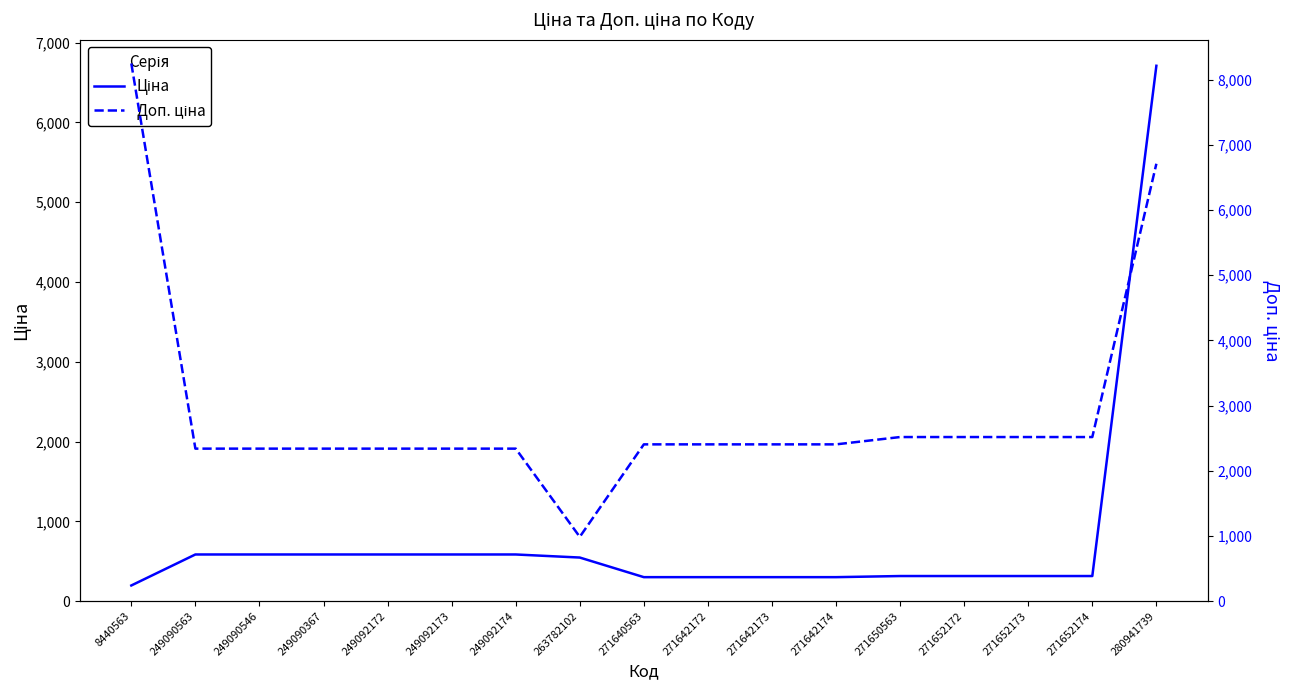

Reading left to right, extract all data points from this chart.

Ціна: 8440563=196.4	249090563=584.9	249090546=584.9	249090367=584.9	249092172=584.9	249092173=584.9	249092174=584.9	263782102=546.4	271640563=300.6	271642172=300.6	271642173=300.6	271642174=300.6	271650563=314.7	271652172=314.7	271652173=314.7	271652174=314.7	280941739=6710.2
Доп. ціна: 8440563=8248.8	249090563=2339.7	249090546=2339.7	249090367=2339.7	249092172=2339.7	249092173=2339.7	249092174=2339.7	263782102=986.2	271640563=2405.2	271642172=2405.2	271642173=2405.2	271642174=2405.2	271650563=2517.5	271652172=2517.5	271652173=2517.5	271652174=2517.5	280941739=6710.2